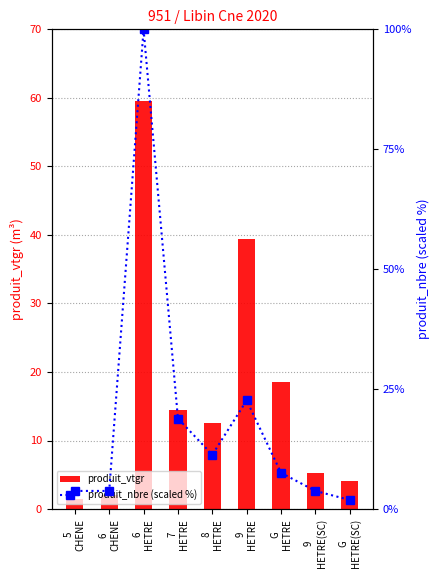

Rank the series by their average value, from highest to lowest.

produit_nbre (scaled %), produit_vtgr